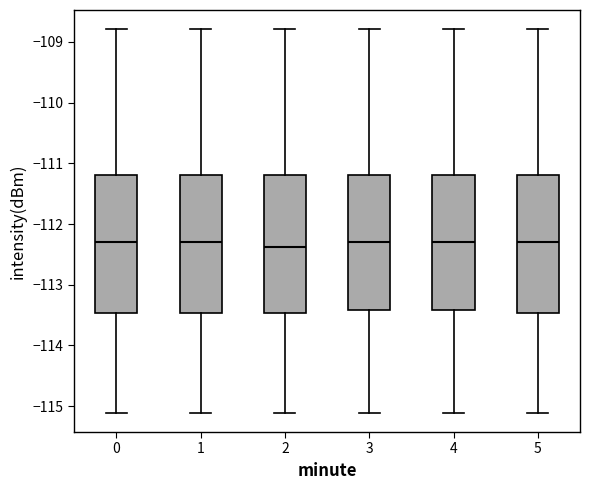

Reading left to right, transcribe this box plot: for each box, give where its median line is, the range the box spans, and where its two whiskers end, as read against the y-axis. The values are not printed on the chart, so give them approximately, as read against the axis.

0: median -112.3, box -113.5 to -111.2, whiskers -115.1 to -108.8
1: median -112.3, box -113.5 to -111.2, whiskers -115.1 to -108.8
2: median -112.4, box -113.5 to -111.2, whiskers -115.1 to -108.8
3: median -112.3, box -113.4 to -111.2, whiskers -115.1 to -108.8
4: median -112.3, box -113.4 to -111.2, whiskers -115.1 to -108.8
5: median -112.3, box -113.5 to -111.2, whiskers -115.1 to -108.8